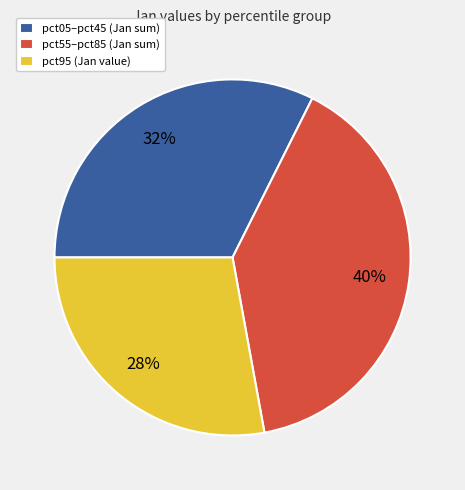

To the nearest percent, what percentage of the pie is pct05–pct45 (Jan sum)?

32%